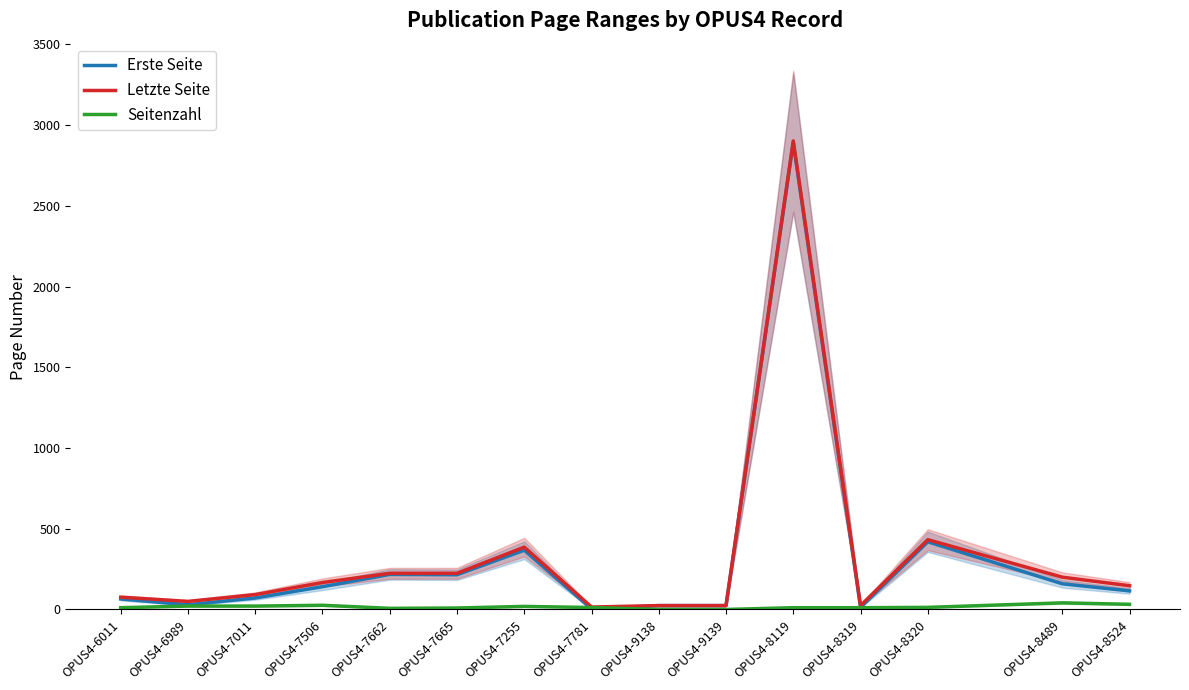

What is the value of the Erste Seite point at the 5th from the left?

217